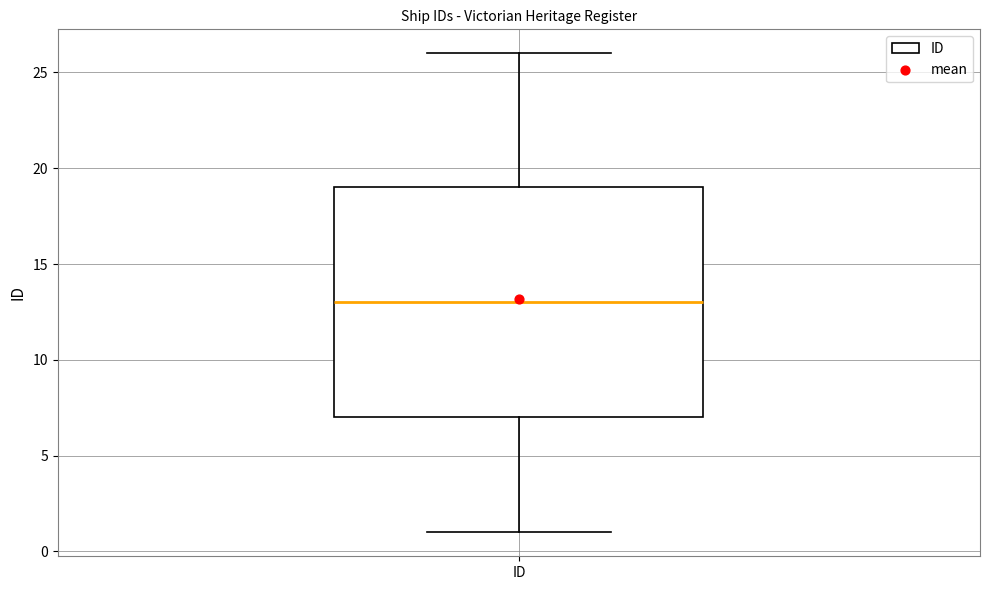

Transcribe this box plot: give where the median line is, the range the box spans, and where the two whiskers end, as read against the y-axis. The values are not printed on the chart, so give them approximately, as read against the axis.

median 13, box 7 to 19, whiskers 1 to 26